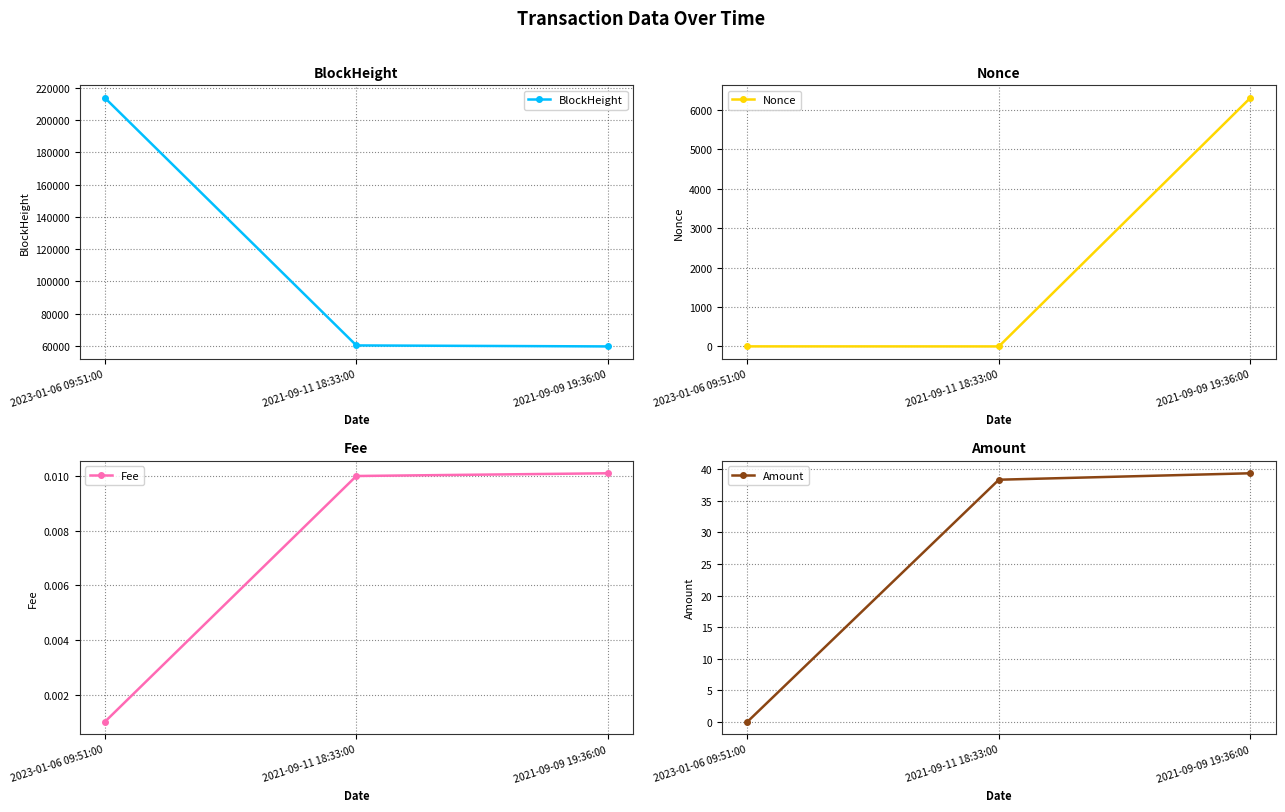

Which series has the largest range (max minus min)?

BlockHeight